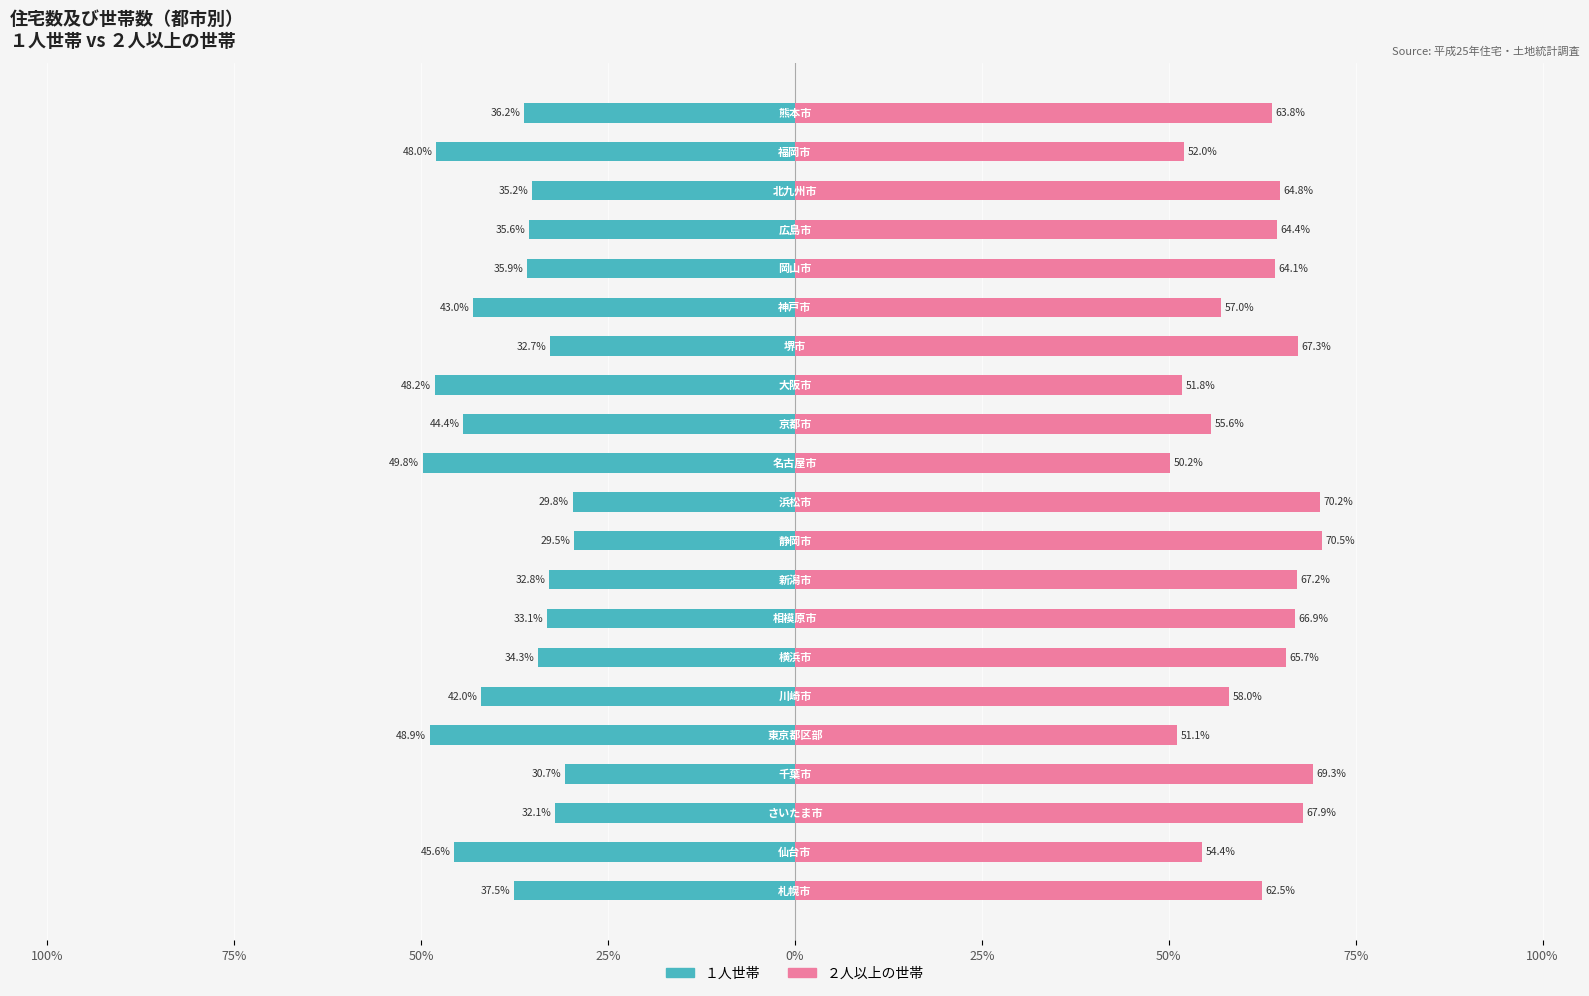

Which has a higher value, 25% or 17?

25%